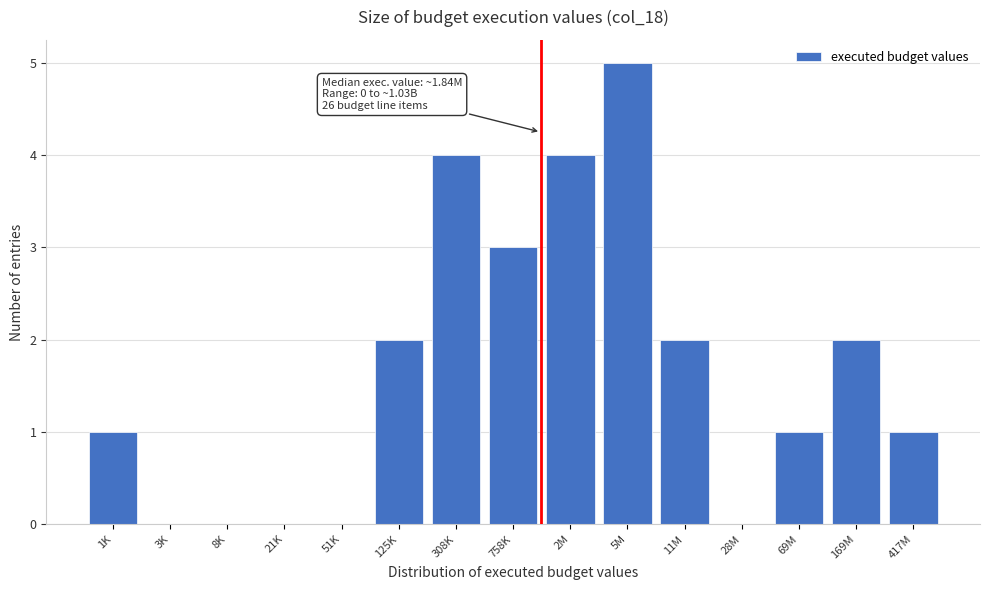

Reading left to right, extract all data points from this chart.

1K=1	3K=0	8K=0	21K=0	51K=0	125K=2	308K=4	758K=3	2M=4	5M=5	11M=2	28M=0	69M=1	169M=2	417M=1